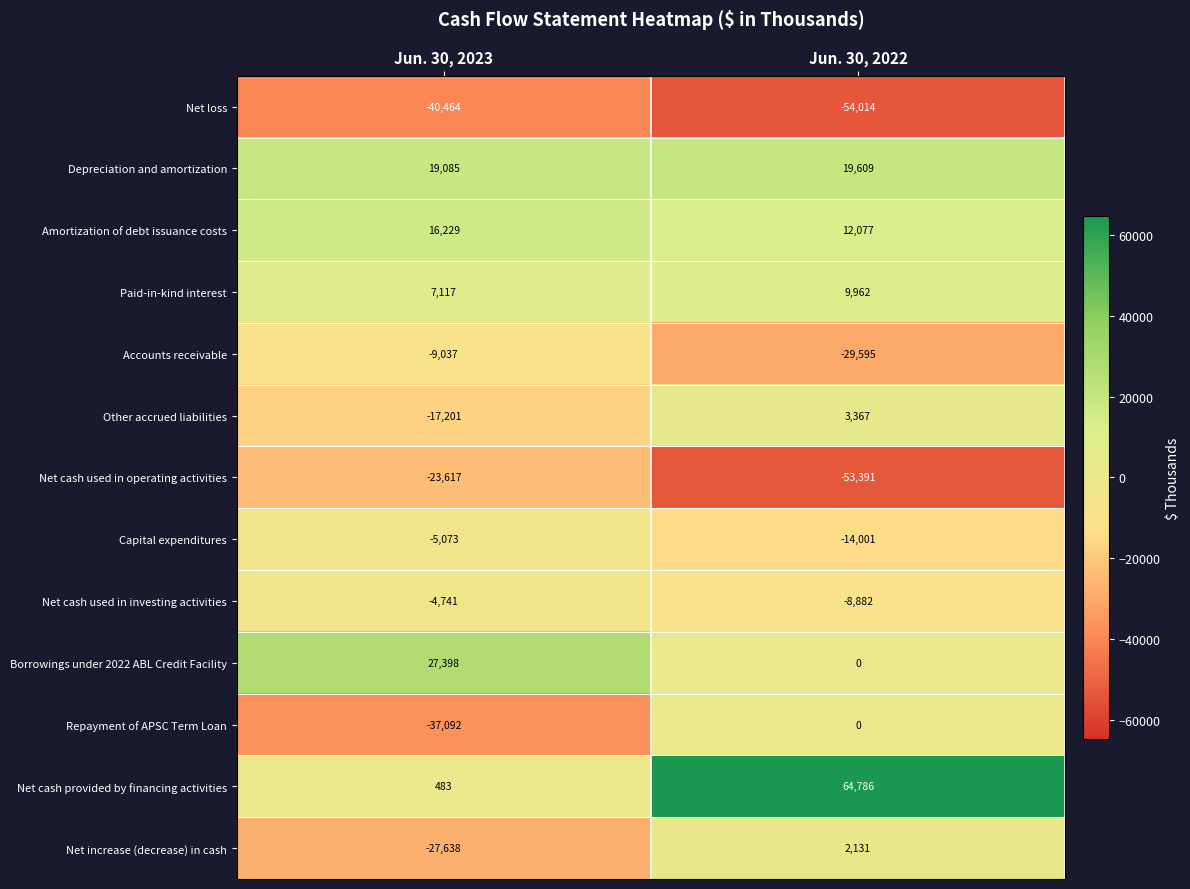

At which category is the sum across all series the highest?

Jun. 30, 2022